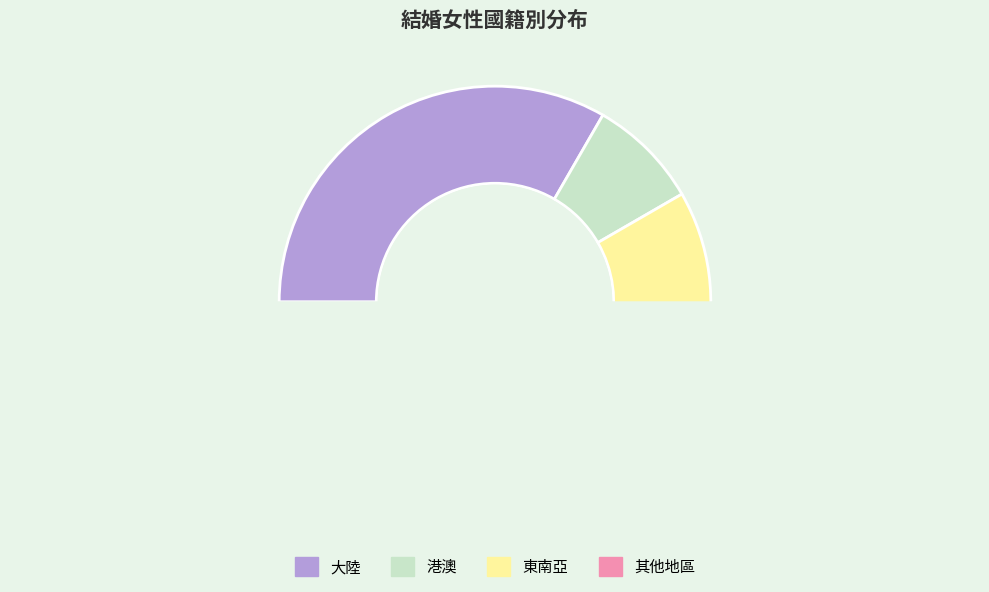

Which slice is the smallest?

港澳